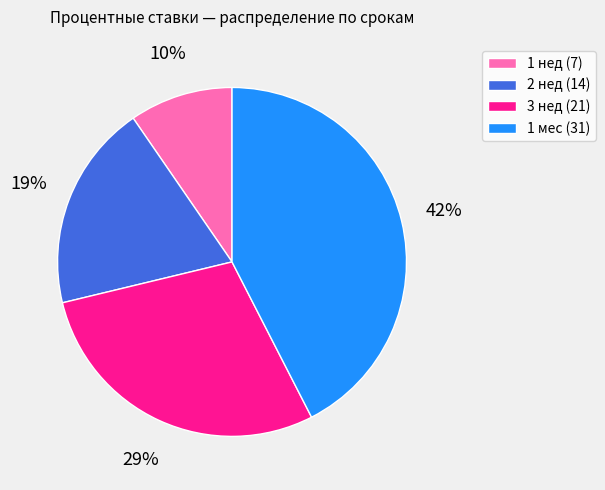

Between 1 нед and 3 нед, which is larger?

3 нед